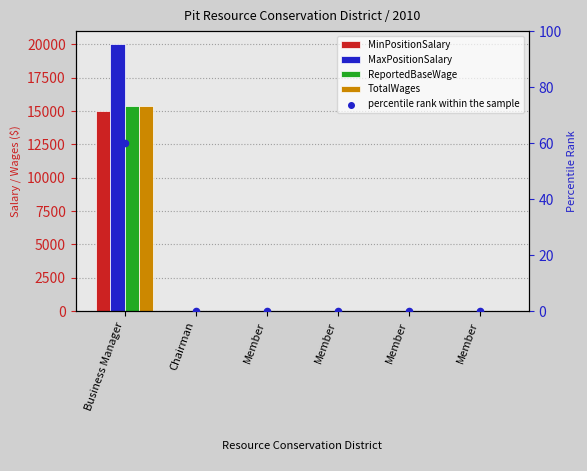

Which series contains the lowest Y value?

MinPositionSalary